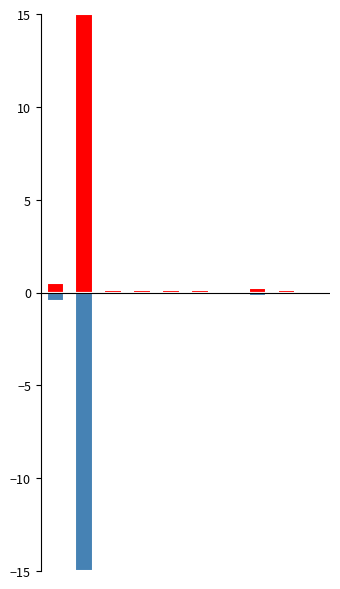

What is the difference between the highest and lowest values at 8?

0.2